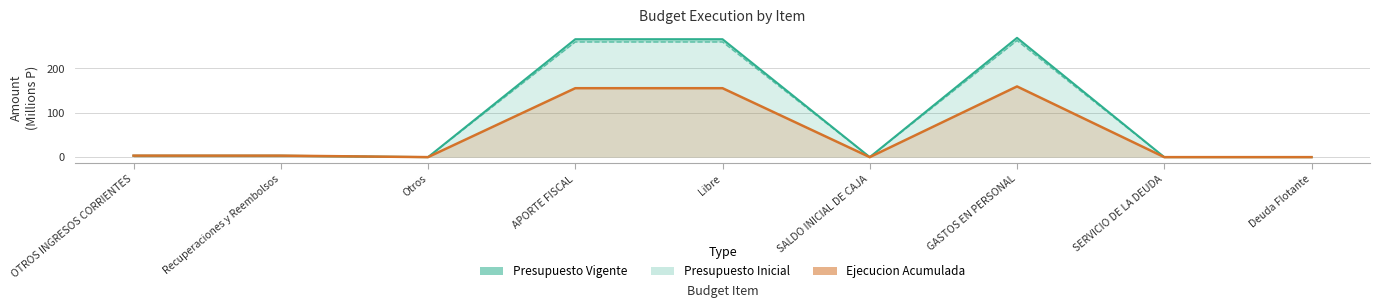

What is the label of the 4th point from the left?

APORTE FISCAL